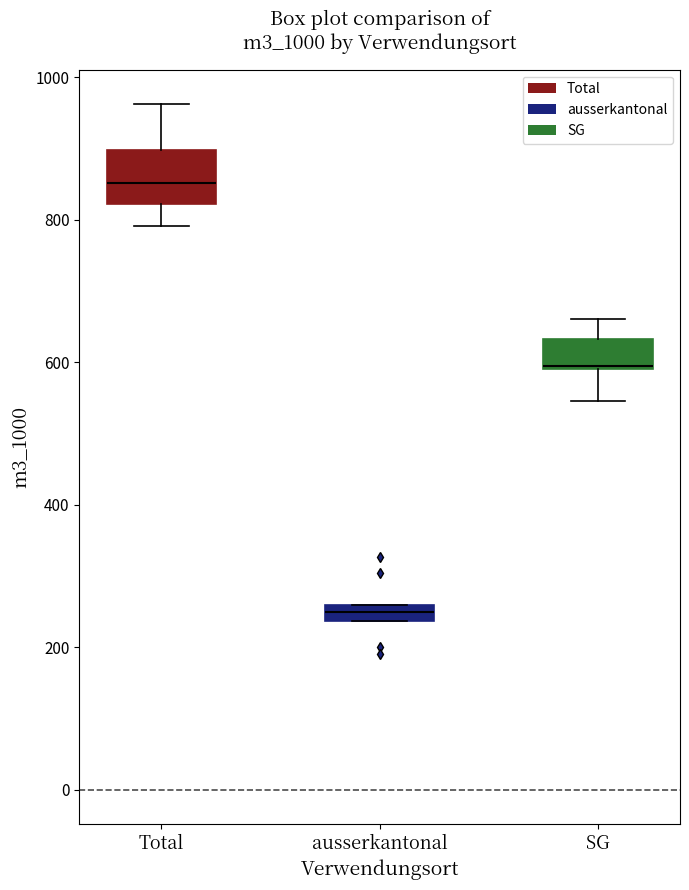

Where is the upper edge of the box for Total on the y-axis? The values are not printed on the chart, so give them approximately, as read against the axis.

900